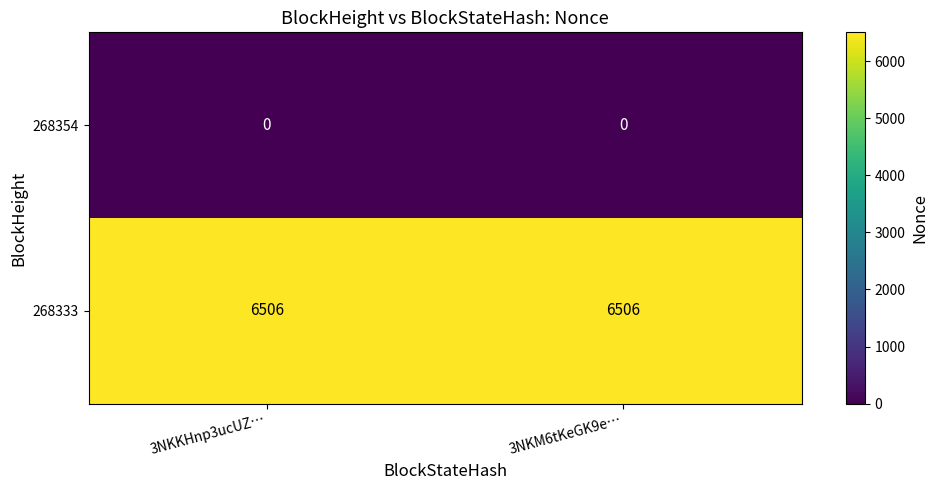

Rank the series by their maximum value, from lowest to highest.

268354, 268333